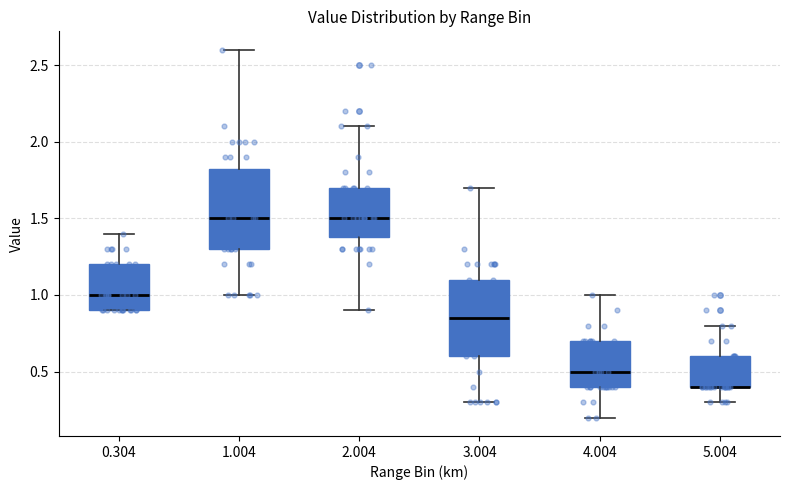

Reading left to right, transcribe this box plot: for each box, give where its median line is, the range the box spans, and where its two whiskers end, as read against the y-axis. The values are not printed on the chart, so give them approximately, as read against the axis.

0.304: median 1.00, box 0.90 to 1.20, whiskers 0.90 to 1.40
1.004: median 1.50, box 1.30 to 1.85, whiskers 1.00 to 2.60
2.004: median 1.50, box 1.40 to 1.70, whiskers 0.90 to 2.10
3.004: median 0.85, box 0.60 to 1.10, whiskers 0.30 to 1.70
4.004: median 0.50, box 0.40 to 0.70, whiskers 0.20 to 1.00
5.004: median 0.40 (drawn on the box's lower edge), box 0.40 to 0.60, whiskers 0.30 to 0.80